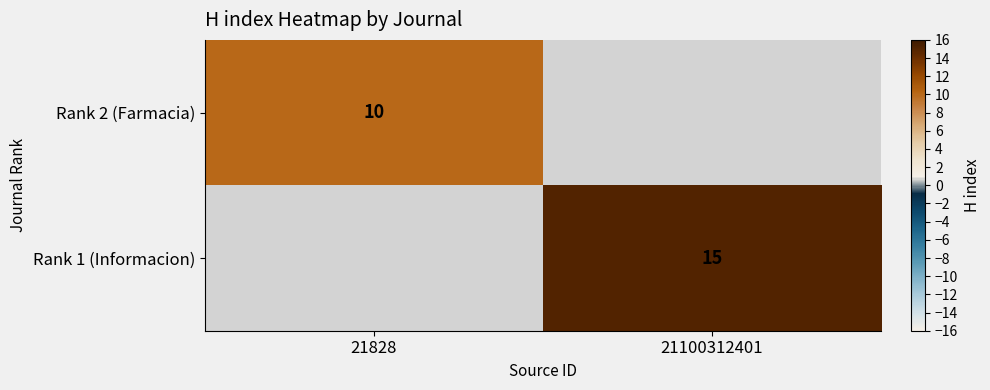

Is it true that Rank 2 (Farmacia) equals 10 at 21828?

True